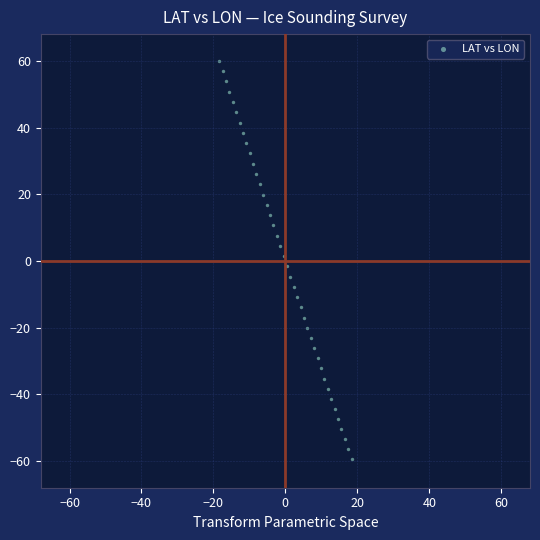

What is the range of Y values (max minus min)?

119.5